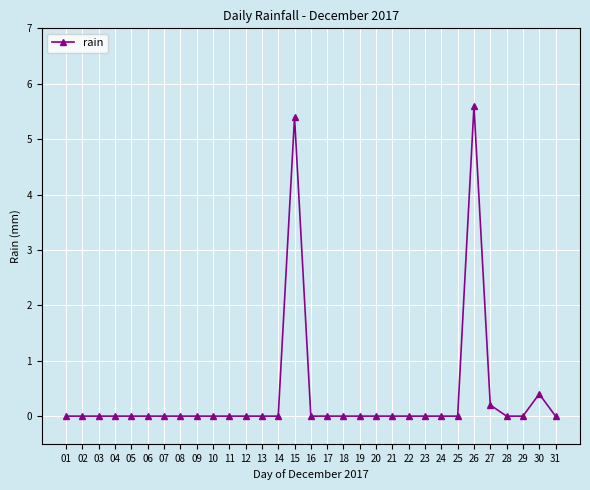

How many lines are shown in the chart?

1